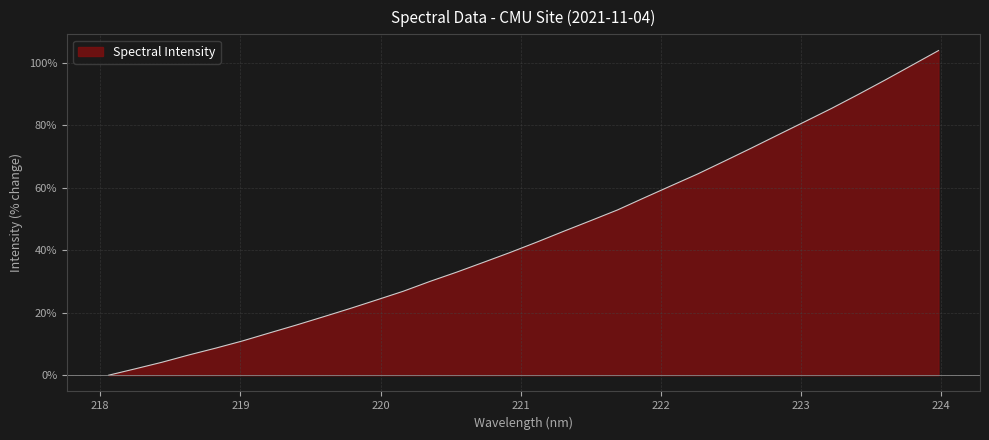

Is it true that the value at 218.6332 is 4.3?

False